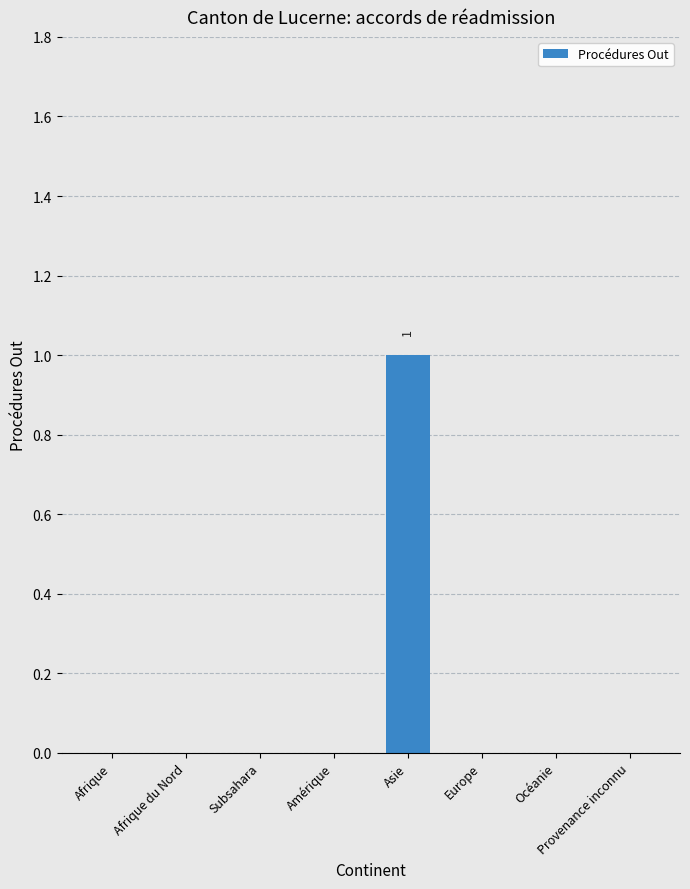

The chart shows a value of -1 at Provenance inconnu. True or false?

False